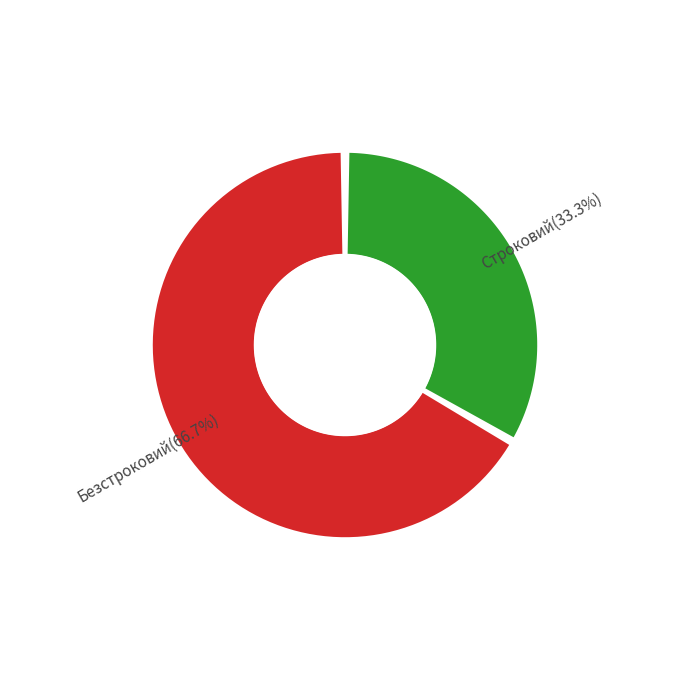

To the nearest percent, what percentage of the pie is Строковий?

33%